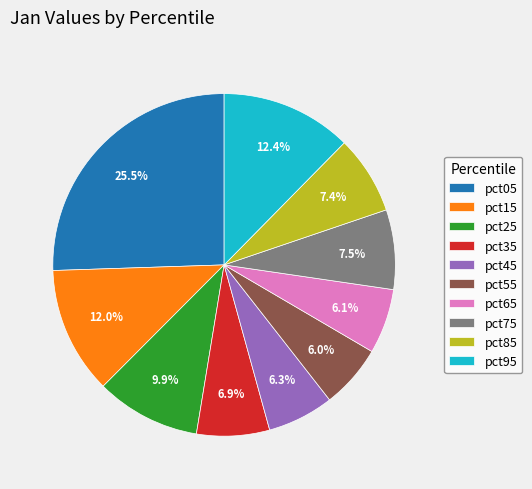

Between pct65 and pct35, which is larger?

pct35